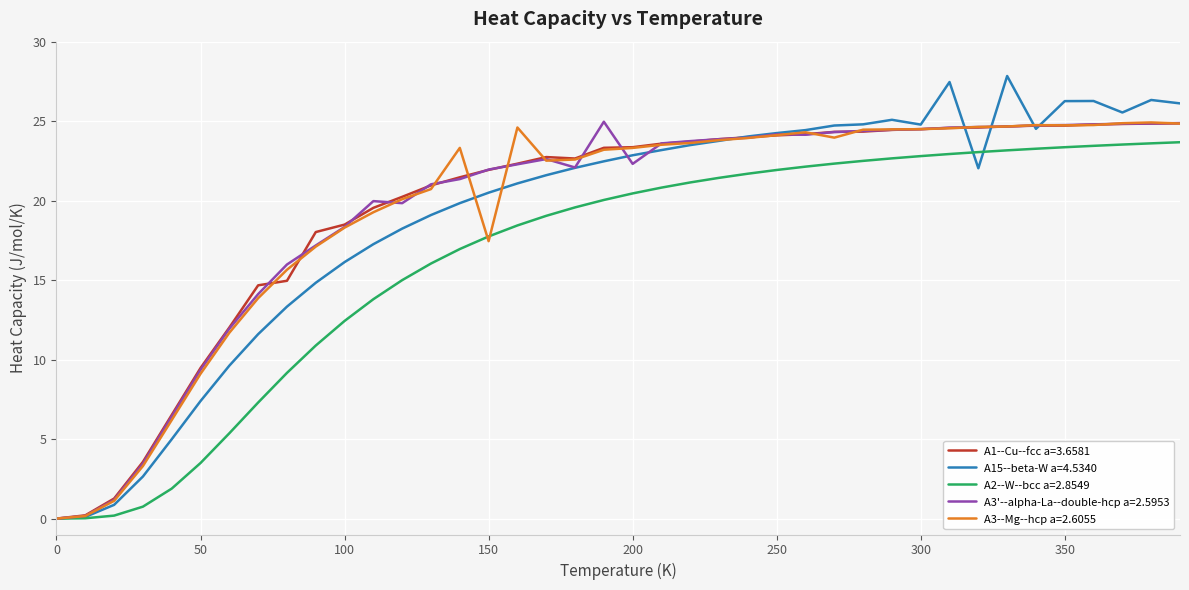

Which series has the largest range (max minus min)?

A15--beta-W a=4.5340